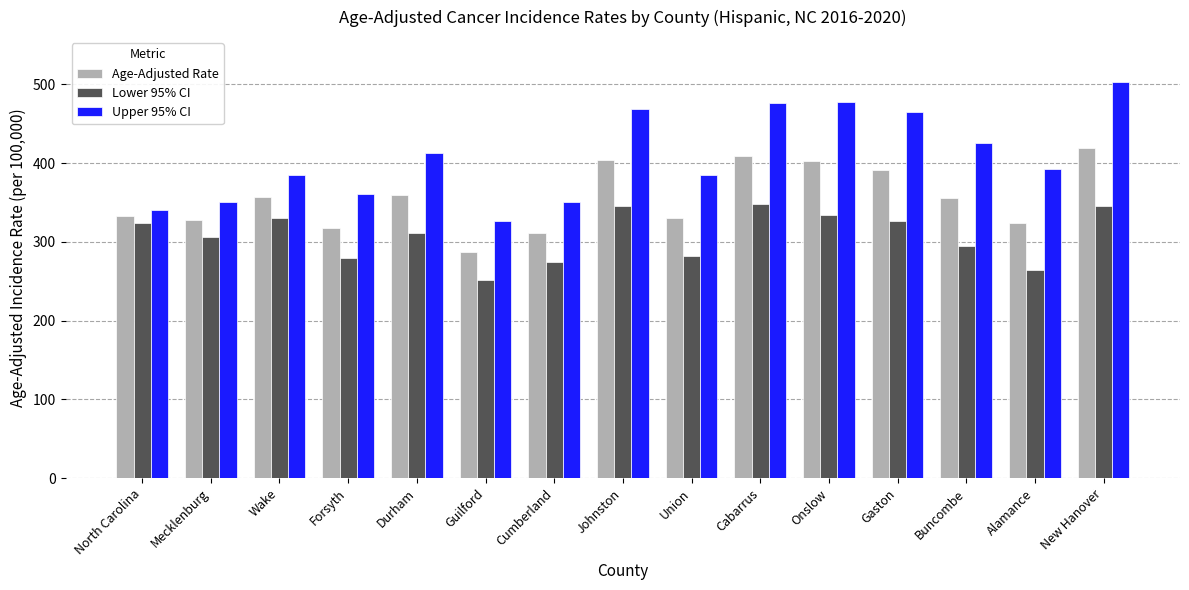

What is the greatest value displayed?

502.4